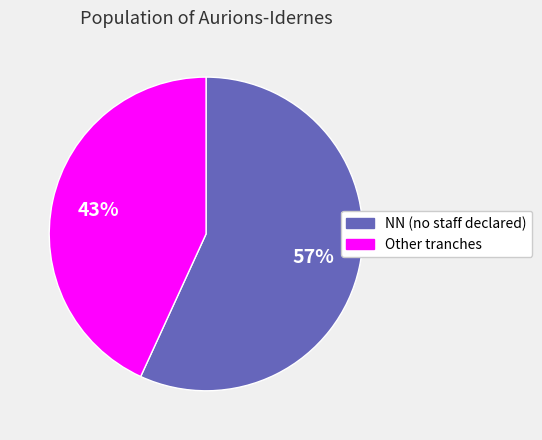

To the nearest percent, what is the difference between the largest and smallest slice percentages?

14%